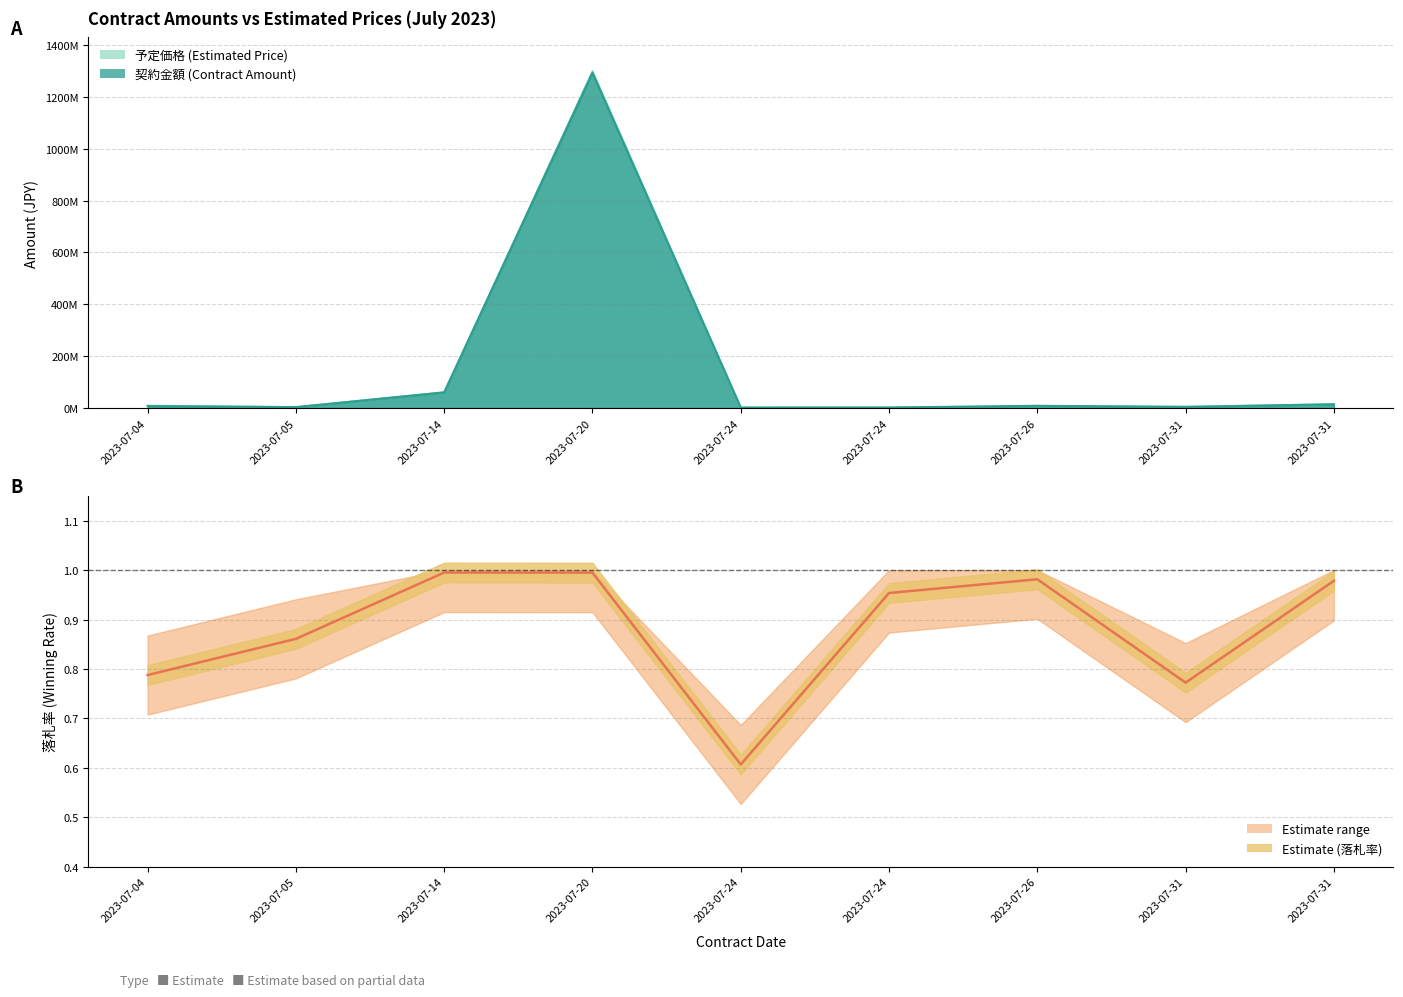

How many categories are shown in the chart?

9